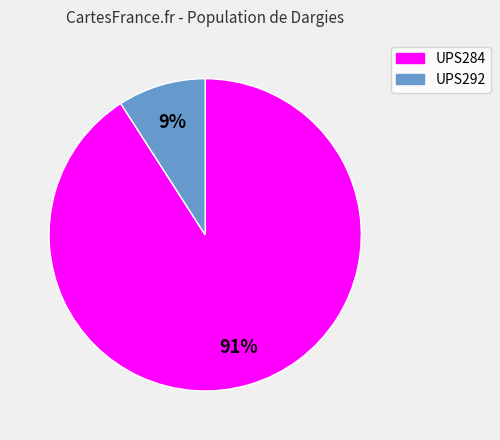

To the nearest percent, what percentage of the pie is UPS284?

91%